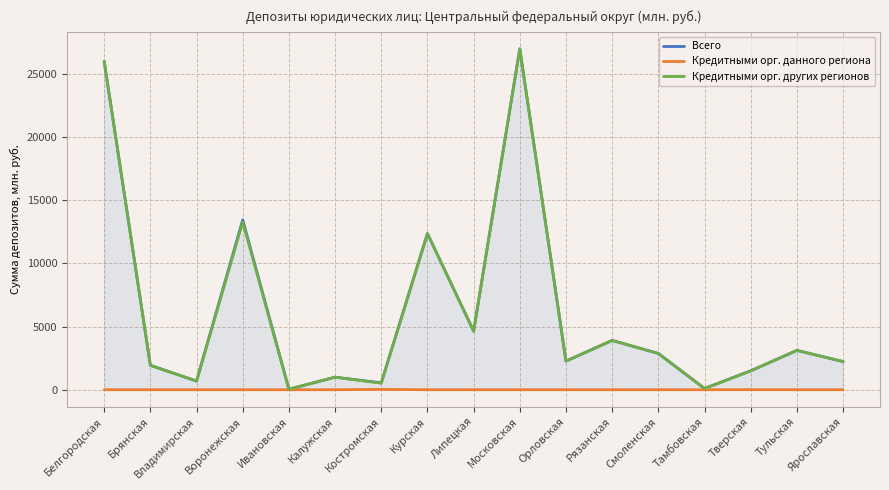

At how many categories does at least one series exceed 18987?

2